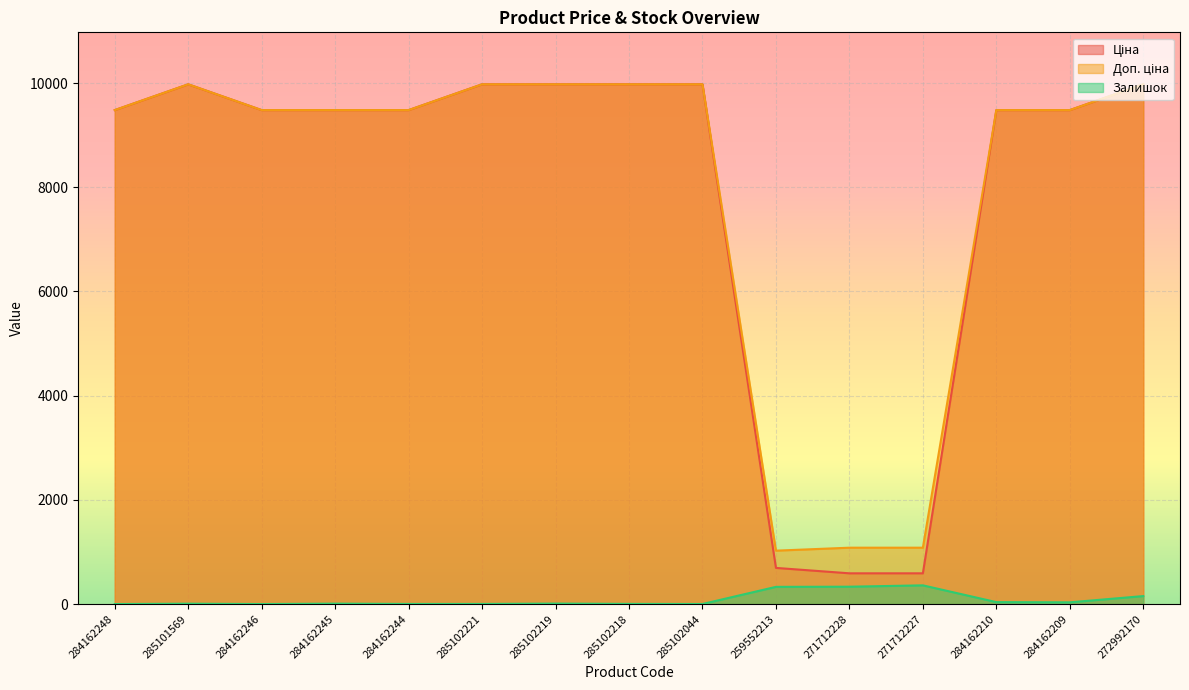

Reading left to right, what are all the values shown in this chart?

Ціна: 9480.1	9975.0	9480.1	9480.1	9480.1	9975.0	9975.0	9975.0	9975.0	693.7	589.9	589.9	9480.1	9480.1	9975.0
Доп. ціна: 9480.1	9975.0	9480.1	9480.1	9480.1	9975.0	9975.0	9975.0	9975.0	1024.6	1081.7	1081.7	9480.1	9480.1	9975.0
Залишок: 0.0	7.0	0.0	8.0	2.0	2.0	9.0	3.0	1.0	330.0	333.0	359.0	37.0	33.0	153.0